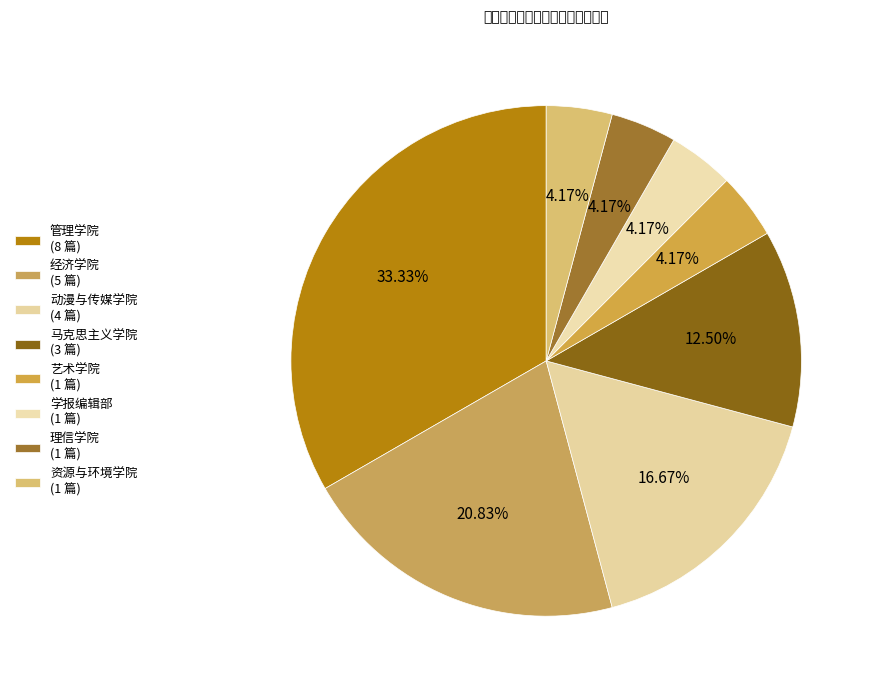

How many slices are in this pie chart?

8